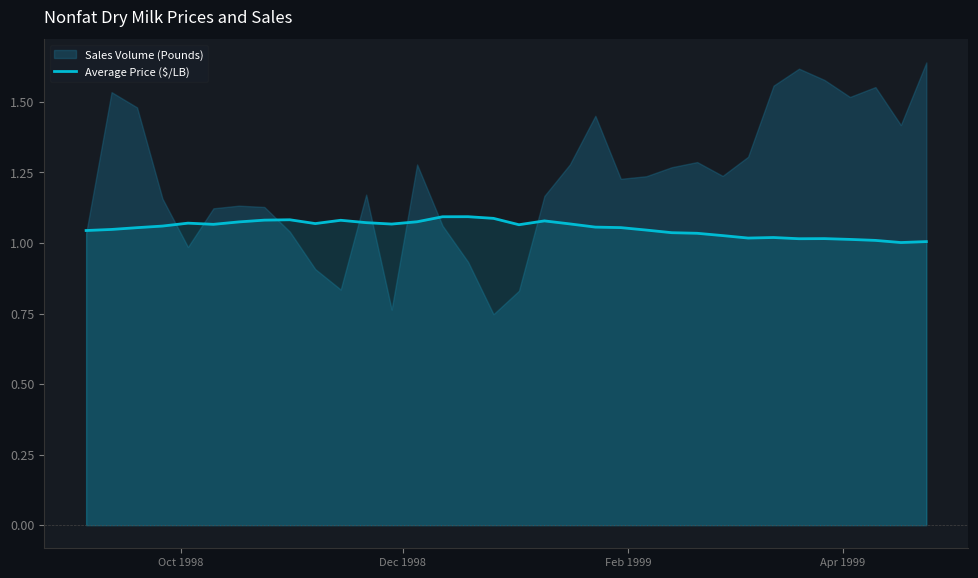

What is the difference between the second highest and minimum values?

0.1